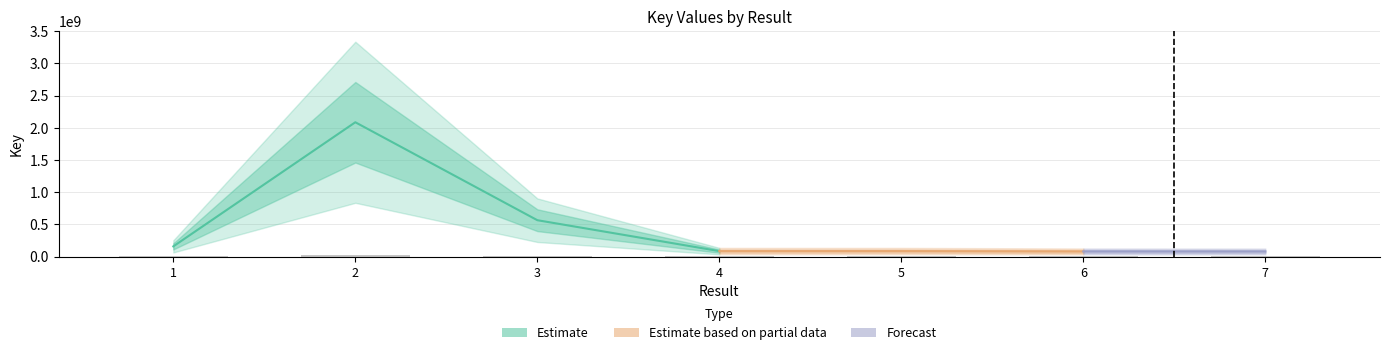

Does the chart contain any negative values?

No